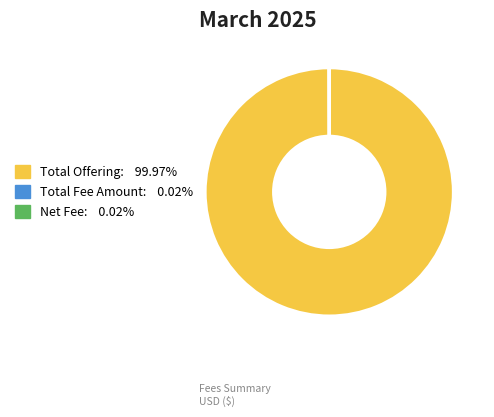

Which category has the biggest portion of the pie?

Total Offering